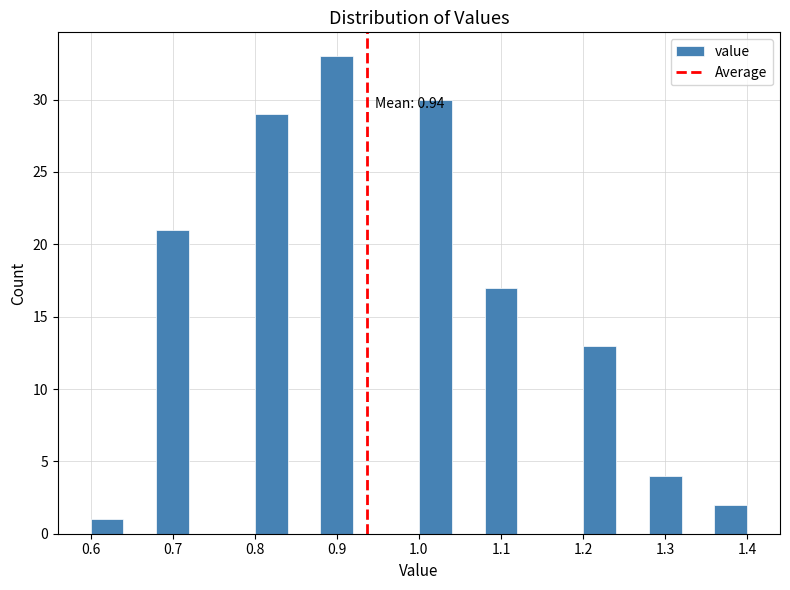

Which range on the x-axis has the tallest bar?

0.88 to 0.92